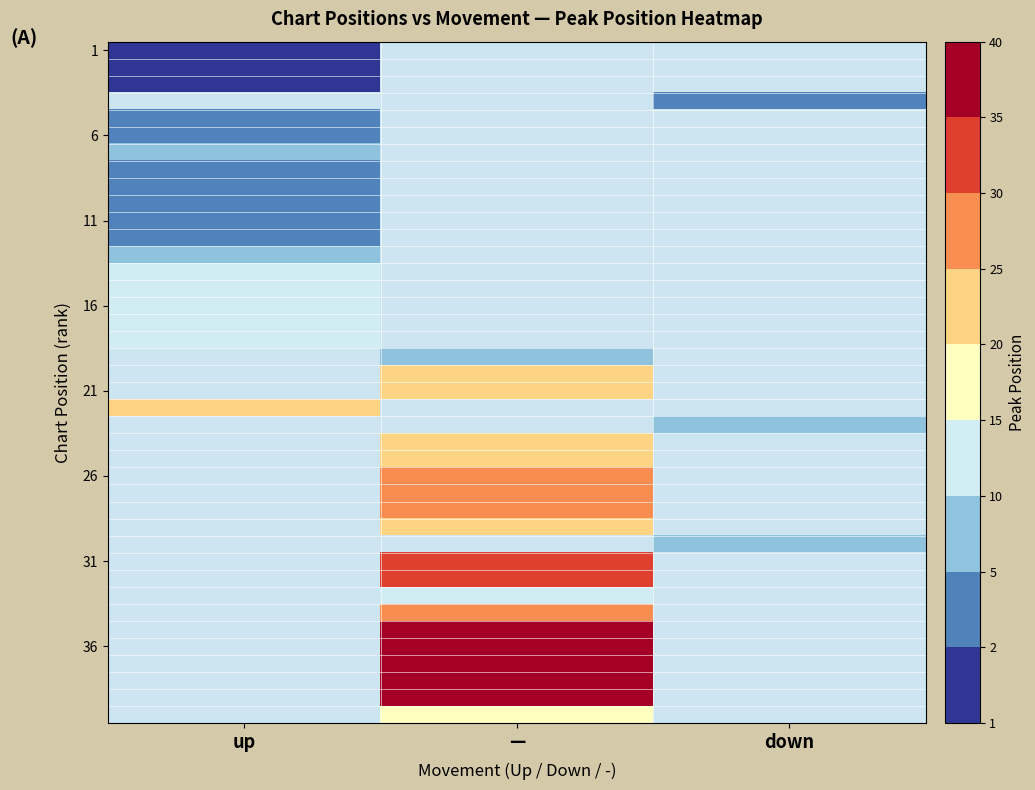

How many distinct data groups are displayed?

40